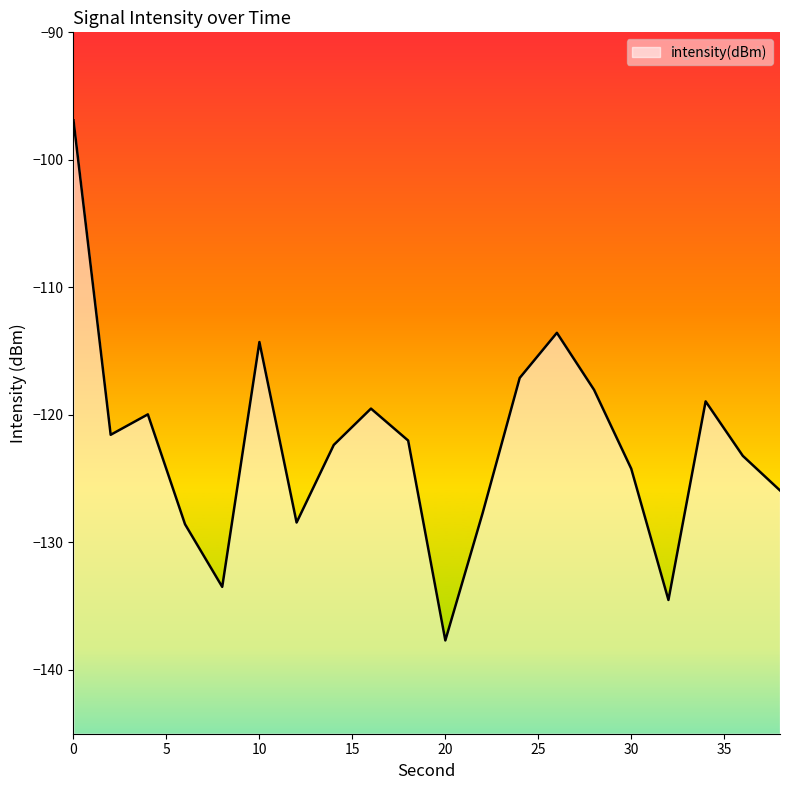

At which label is the value closest to -117?

24